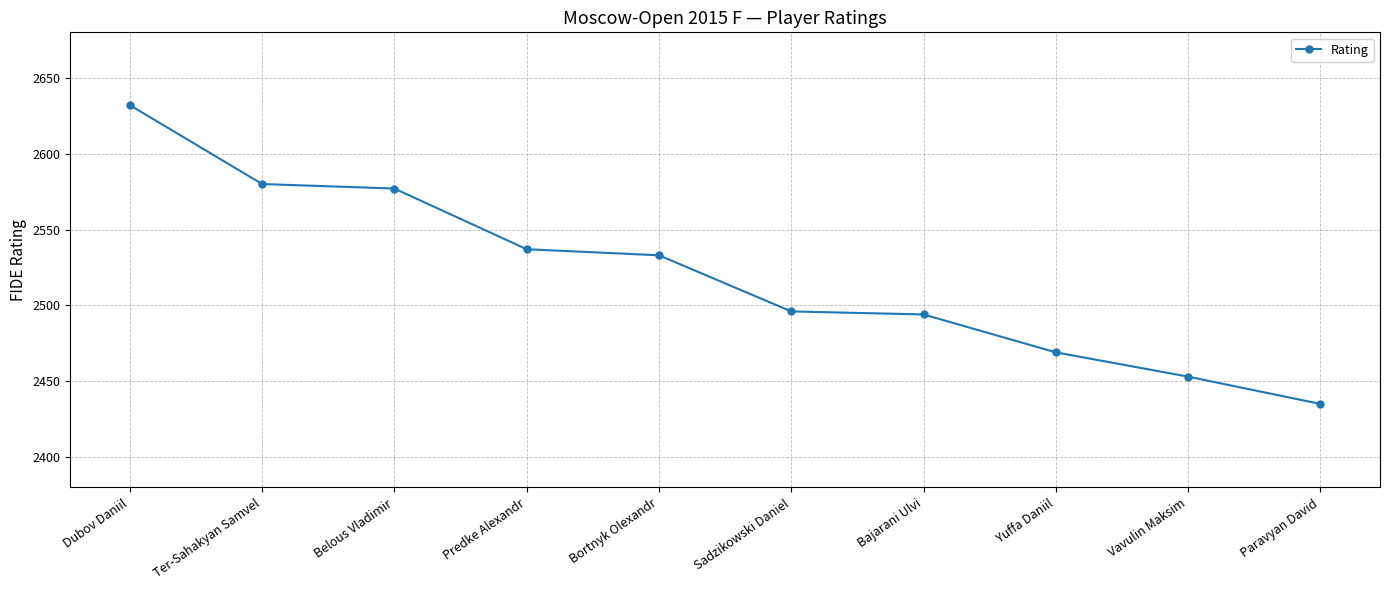

What value does the data have at Dubov Daniil, to the nearest 50?

2650